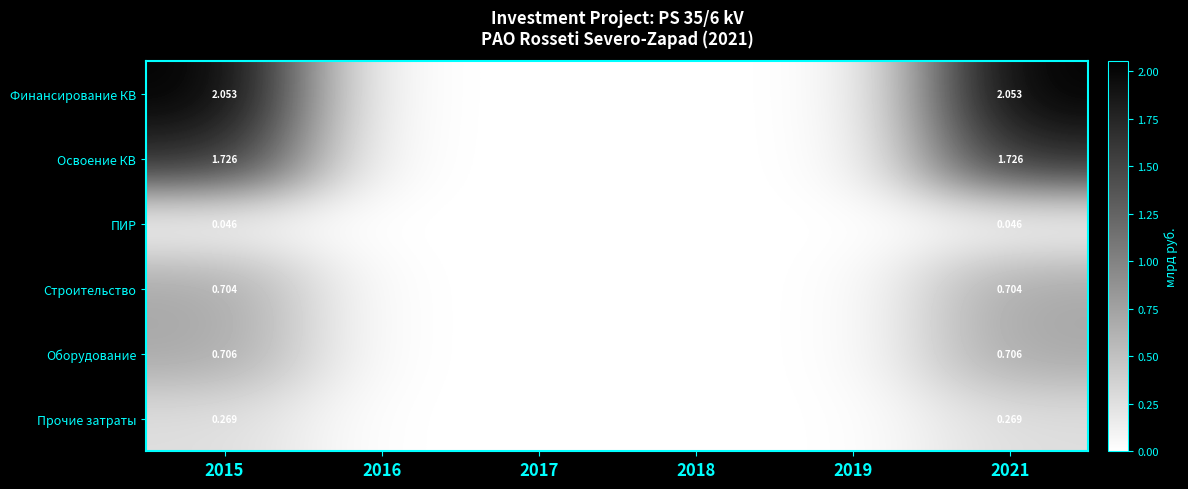

How many data points does each series have?

6